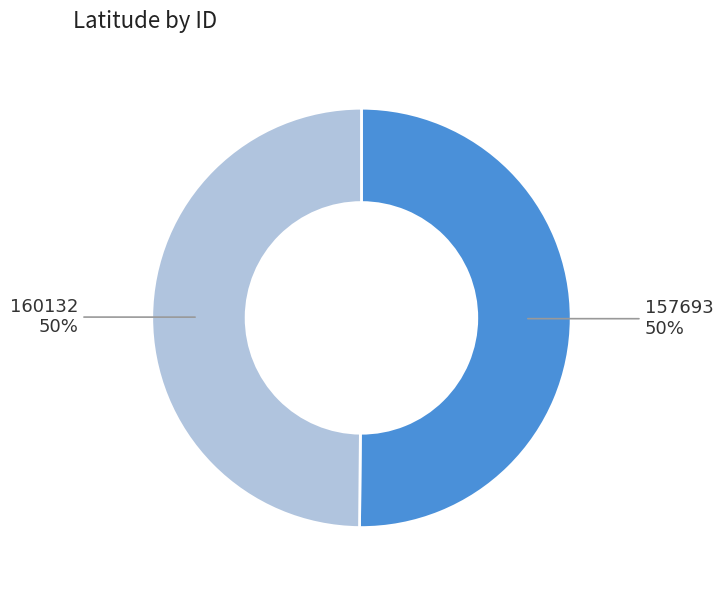

Approximately how many times larger is the value at 160132 compared to 157693?

1.0